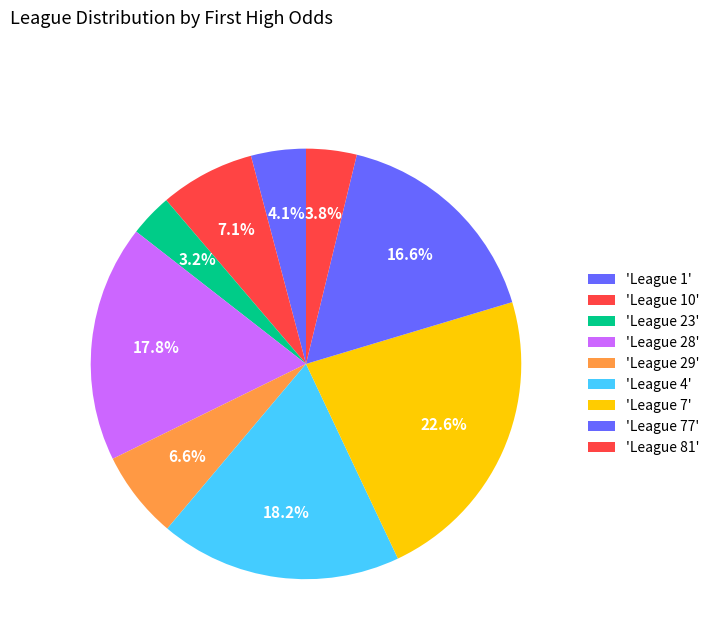

What is the largest slice in the pie chart?

7